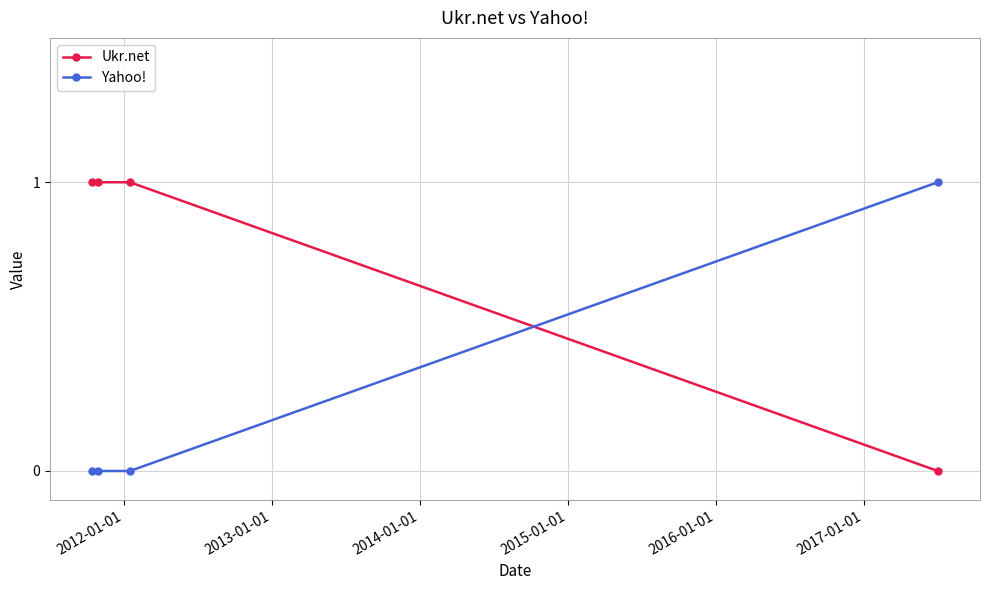

Reading right to left, what are all the values shown in this chart?

Ukr.net: 0	1	1	1
Yahoo!: 1	0	0	0